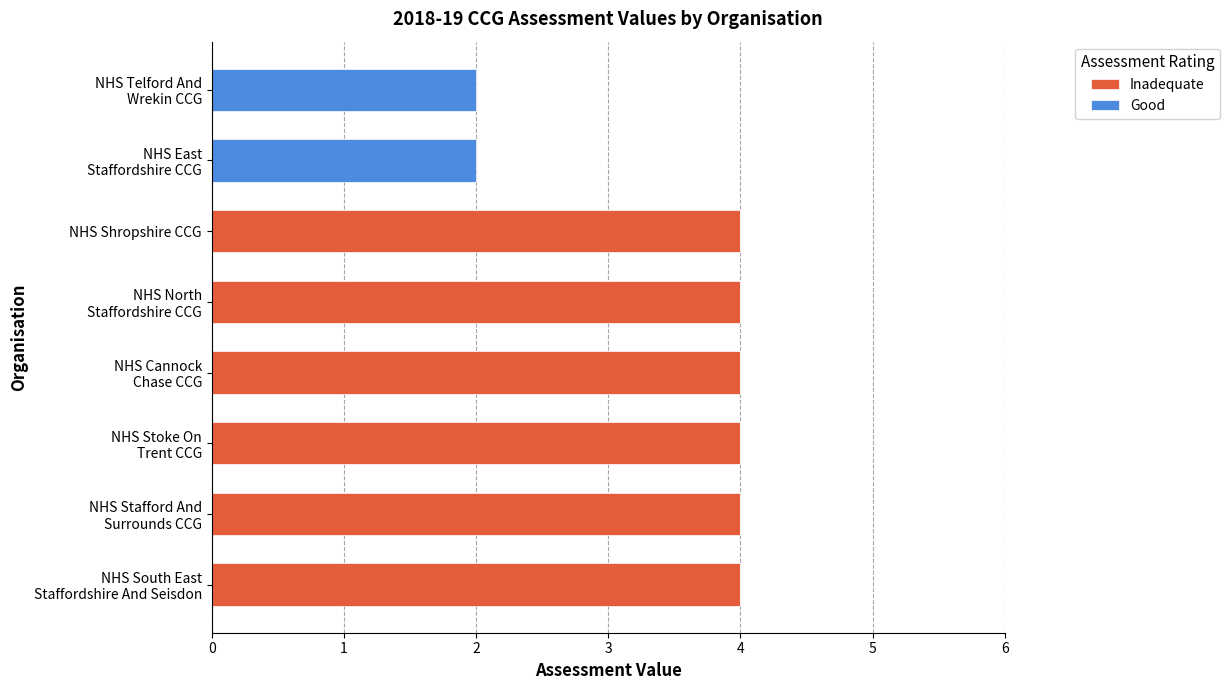

What is the maximum value for Inadequate?

4